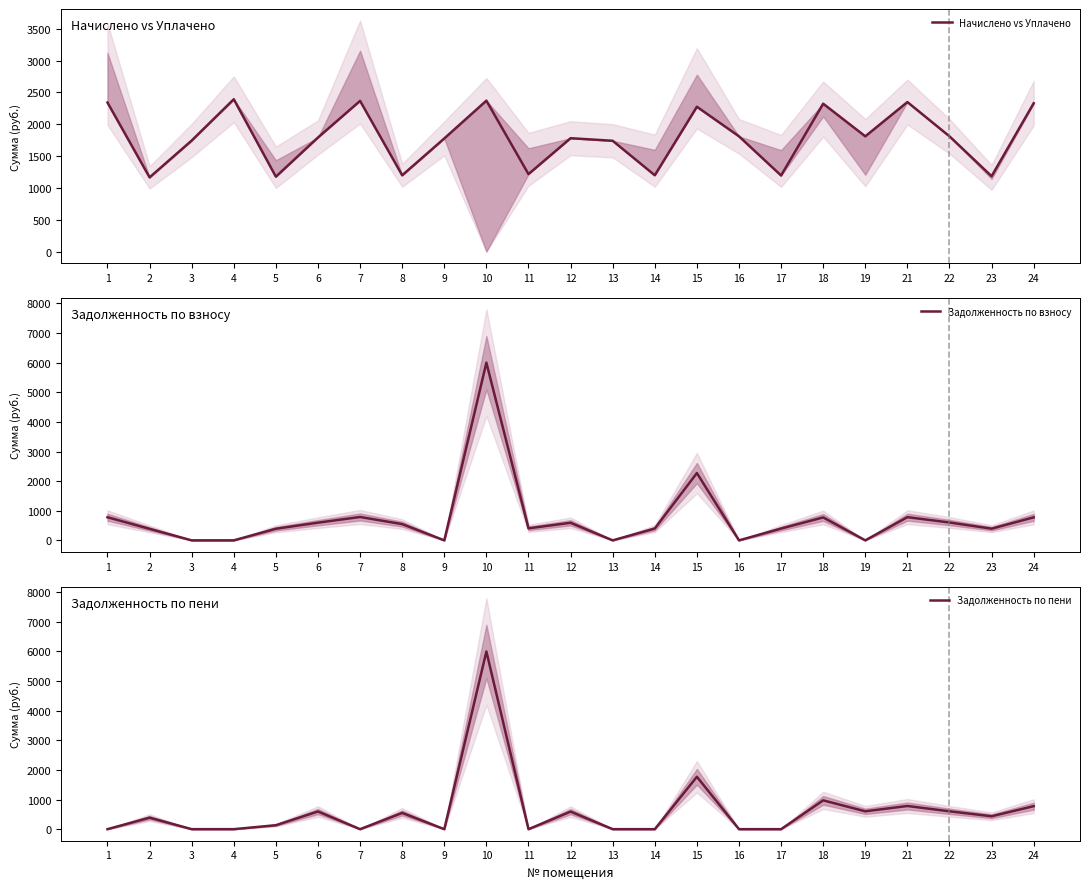

What is the value of the Задолженность по пени point at the 19th from the left?

603.4